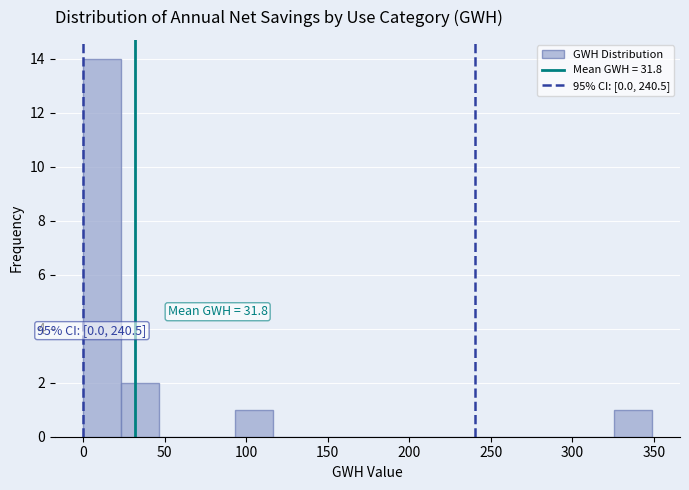

Over which range of the x-axis is the bar tallest?

0 to 25